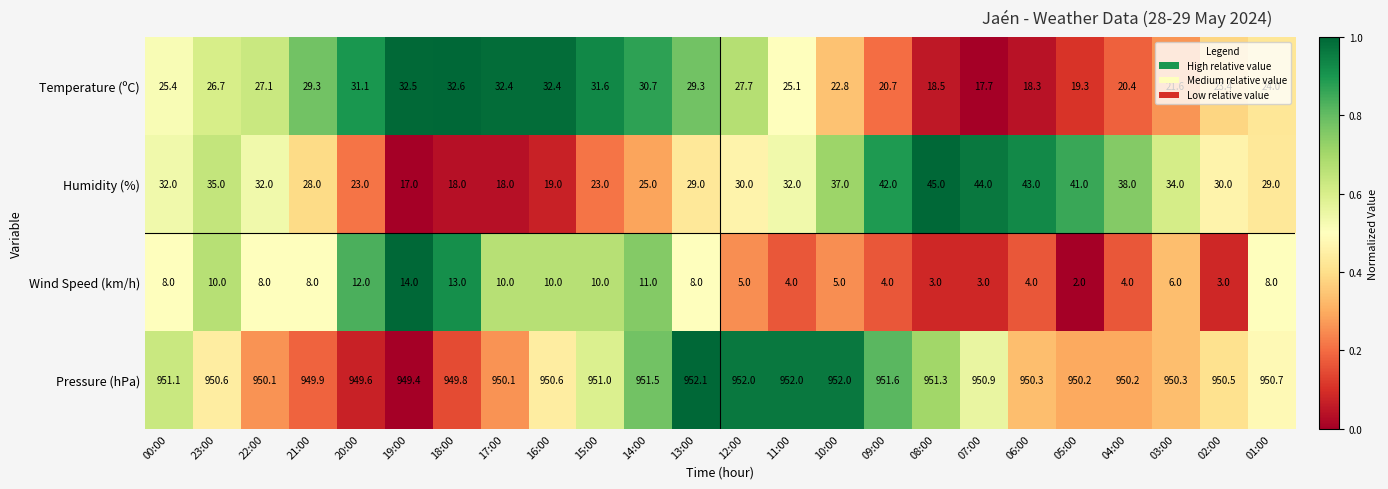

At 20:00, list the series in order from largest to smallest.

Pressure (hPa), Temperature (ºC), Humidity (%), Wind Speed (km/h)